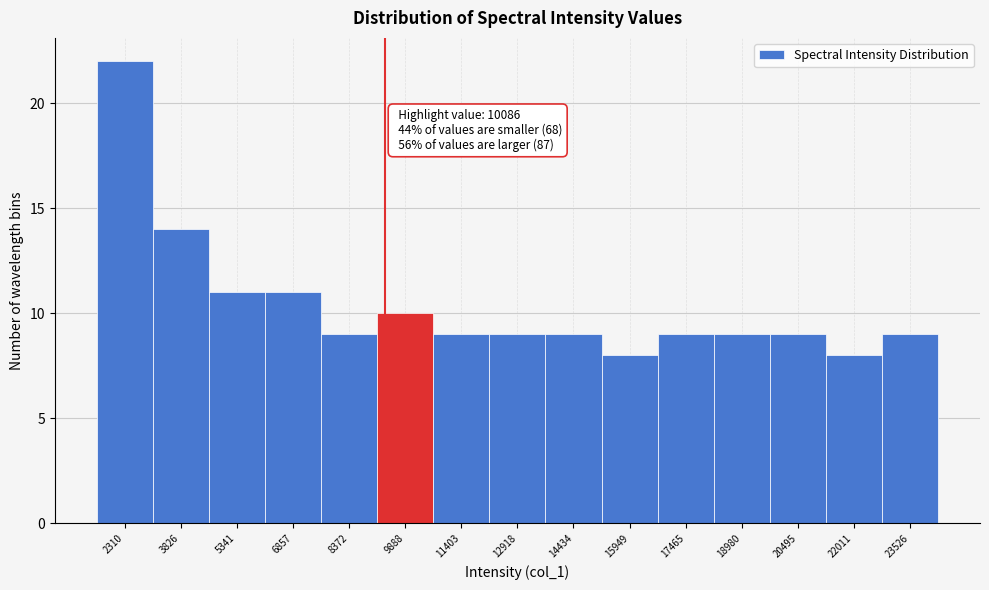

Reading left to right, what are all the values shown in this chart?

22	14	11	11	9	10	9	9	9	8	9	9	9	8	9